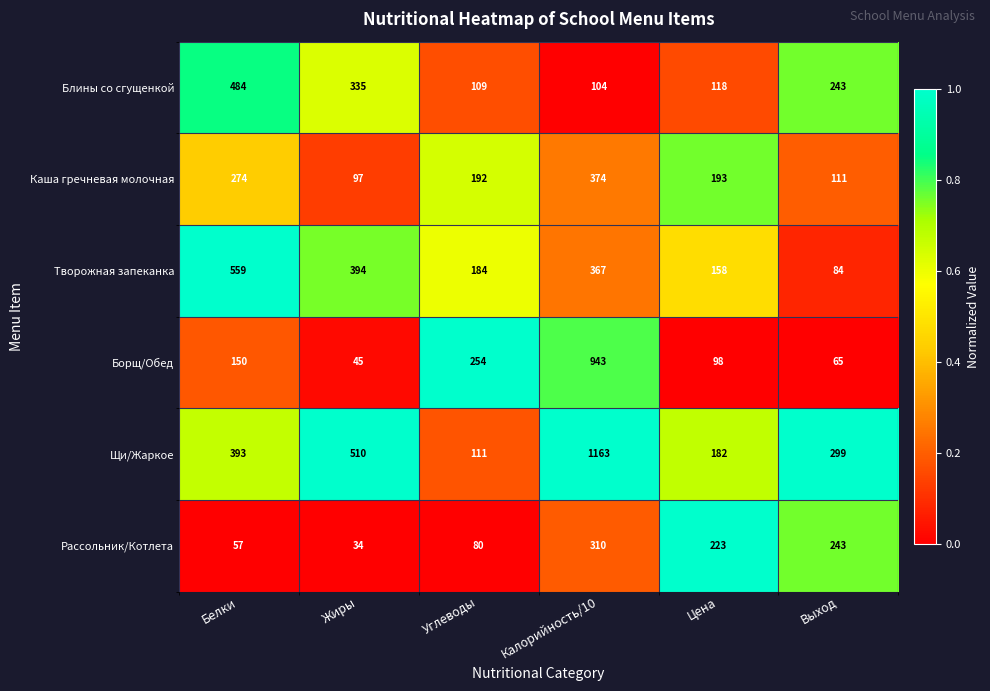

Is it true that Щи/Жаркое equals 256 at Цена?

False